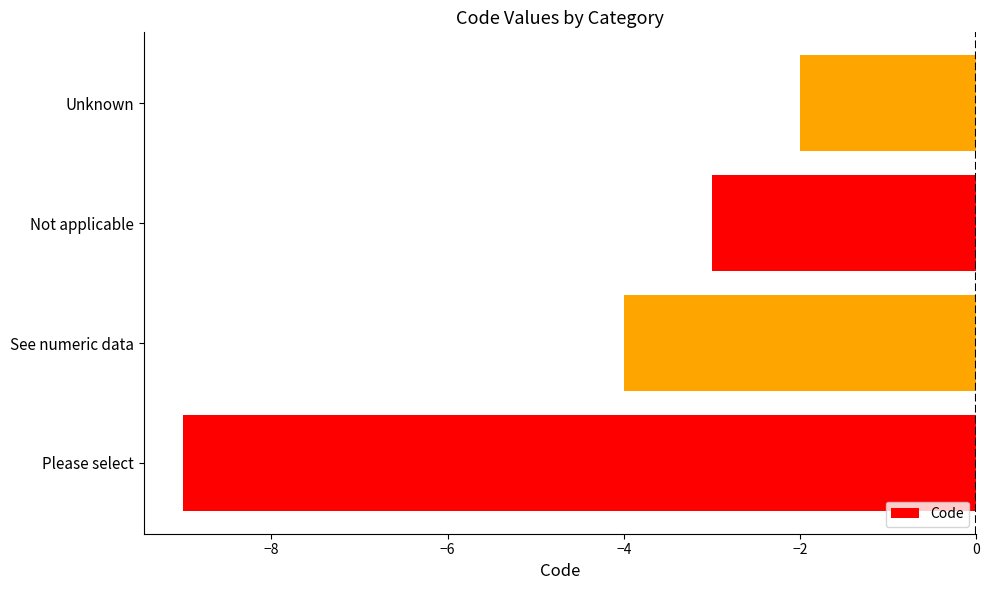

Reading top to bottom, what are all the values shown in this chart?

-2	-3	-4	-9